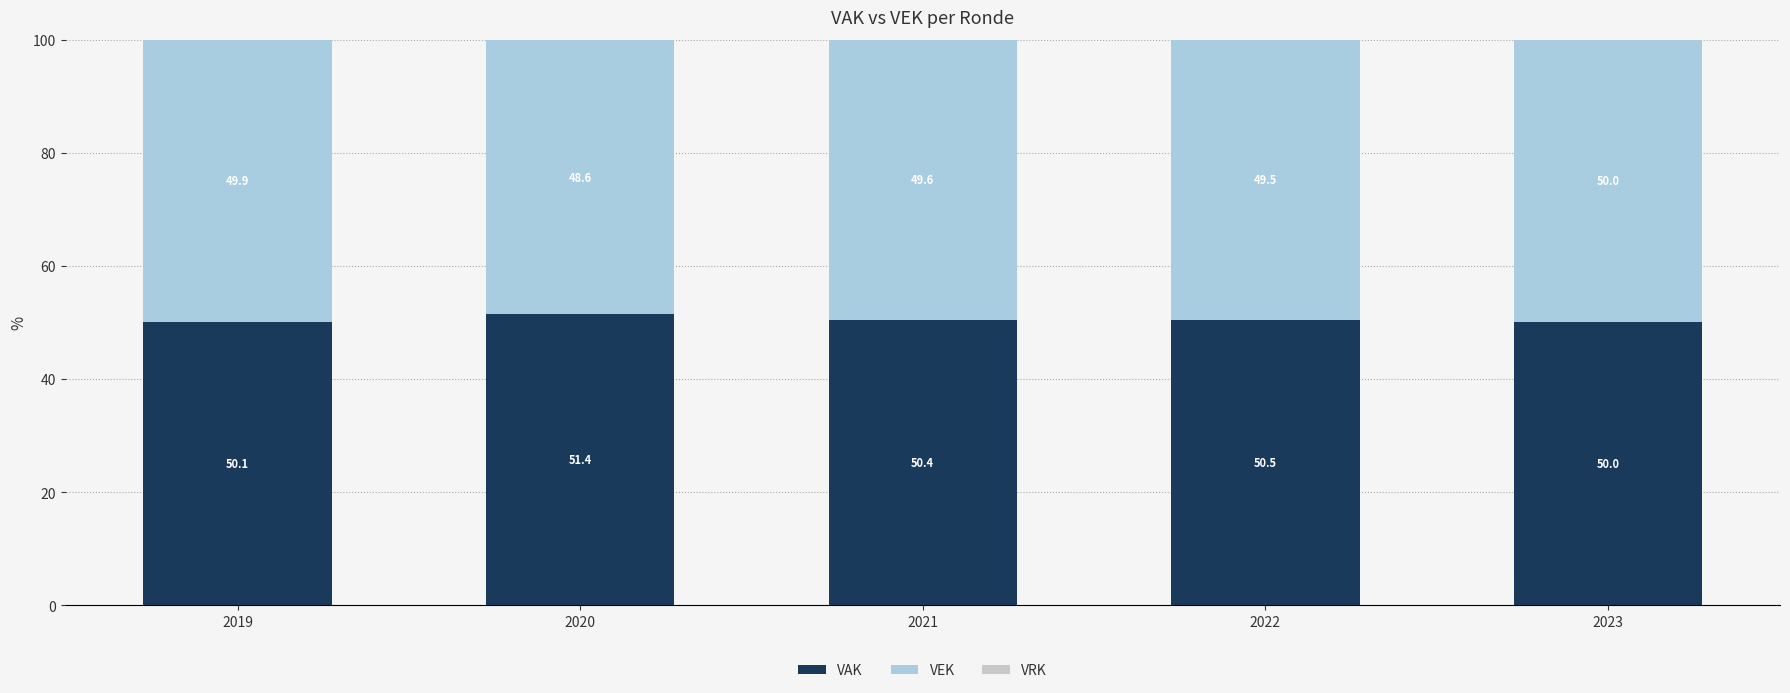

What is the difference between the maximum and minimum values in the VAK series?

1.4